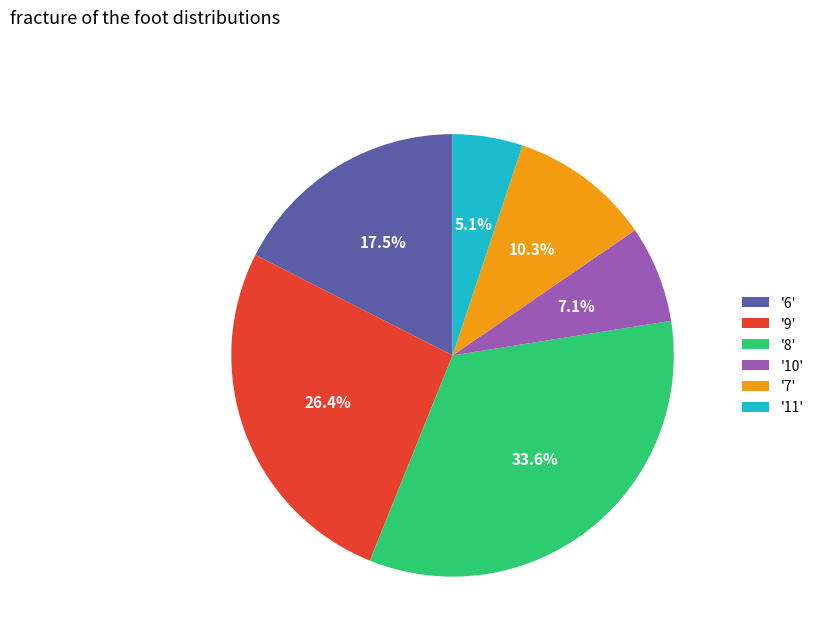

Between '8' and '6', which is larger?

'8'